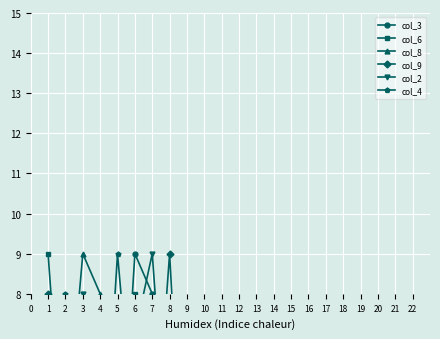

What is the value of the col_4 point at the 3rd from the left?

6